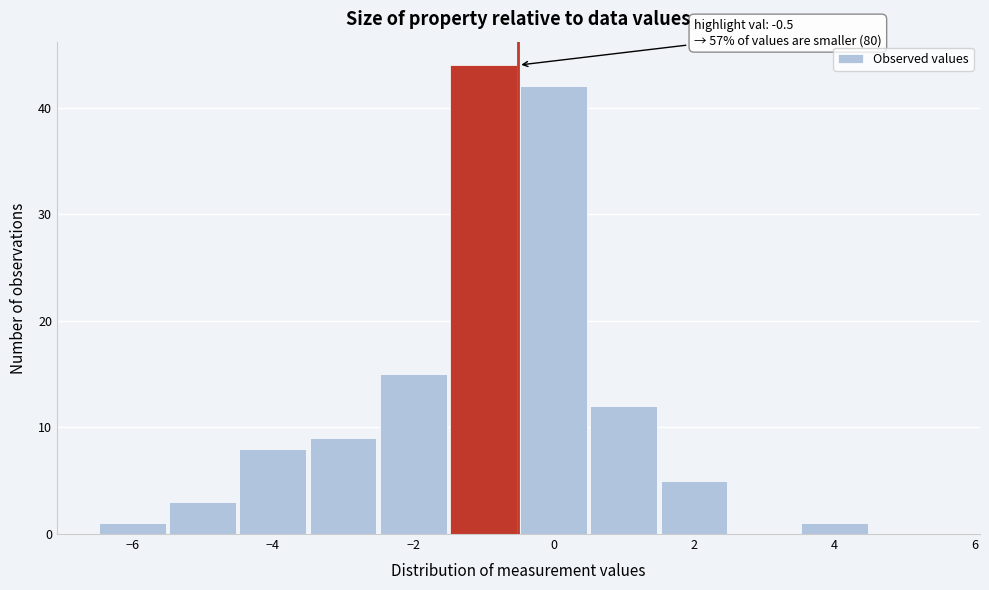

Which range on the x-axis has the tallest bar?

-1.5 to -0.5